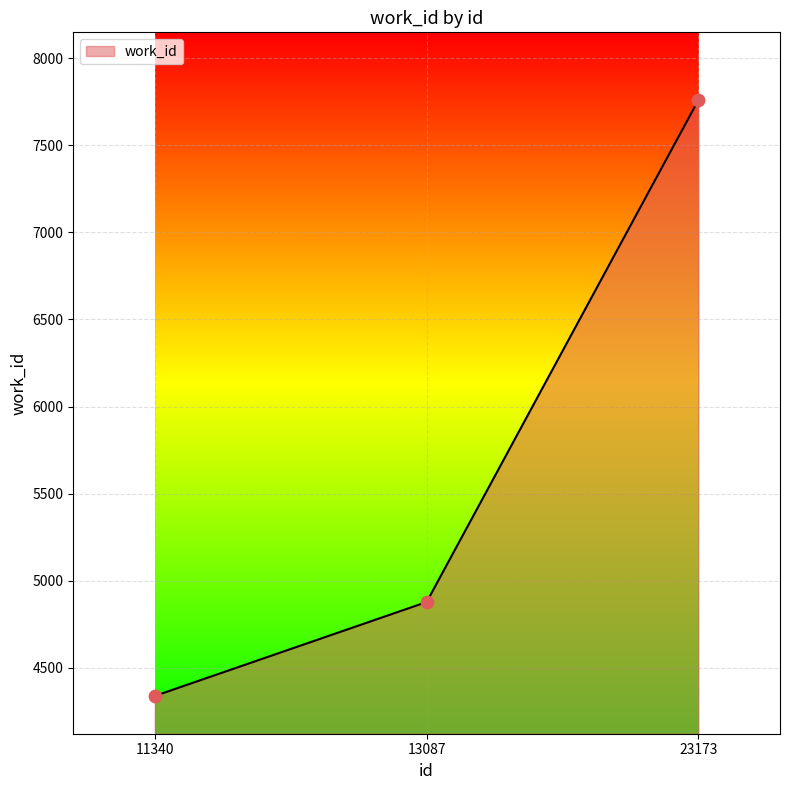

What is the change in value from 11340 to 23173?

+3421